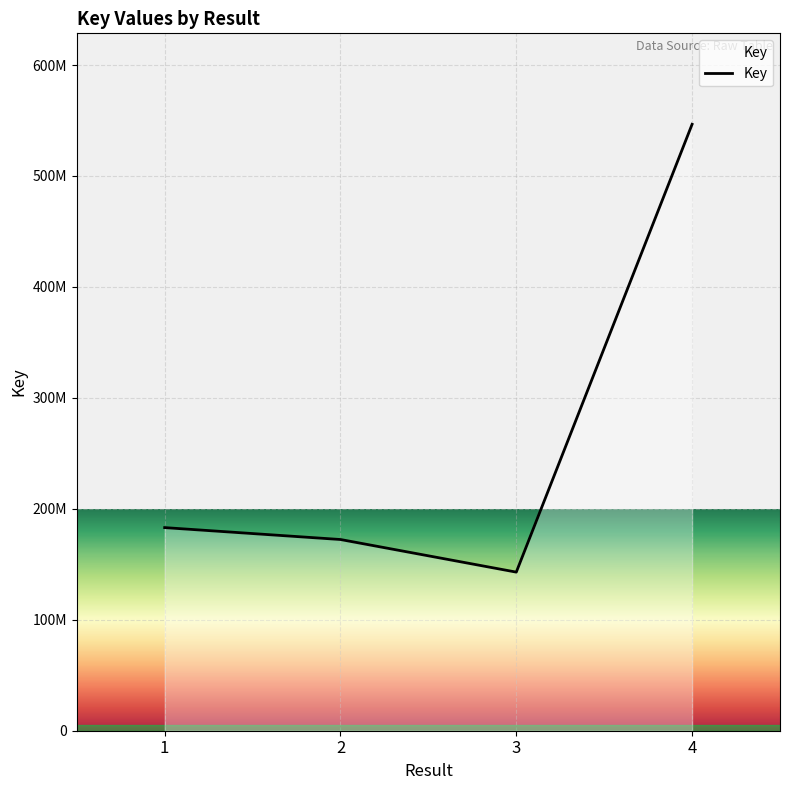

Which category has the highest value across all series?

4